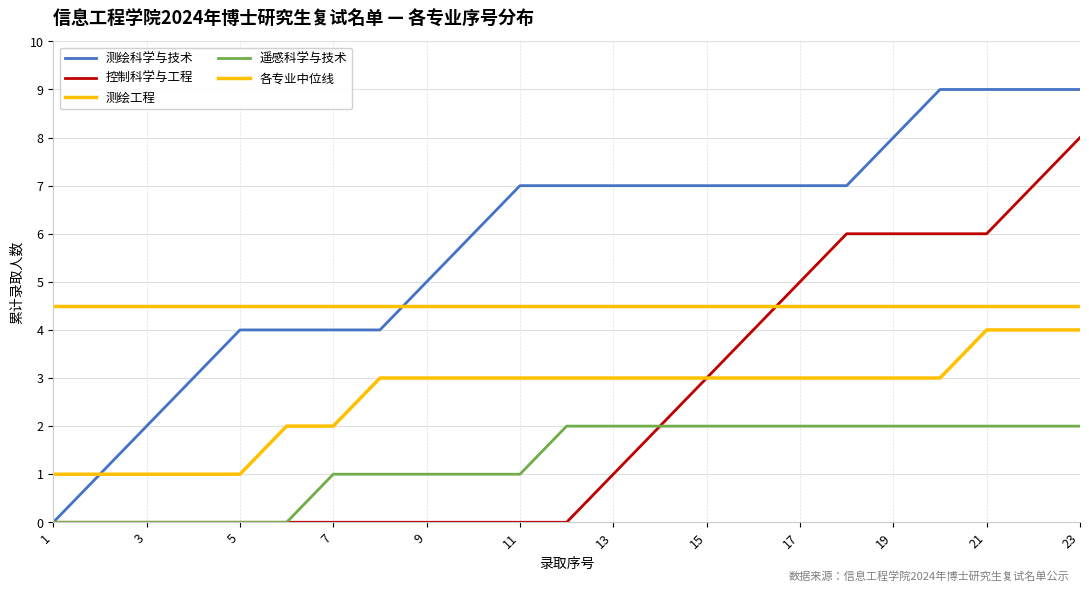

Is this an area chart (filled region under the line)?

No